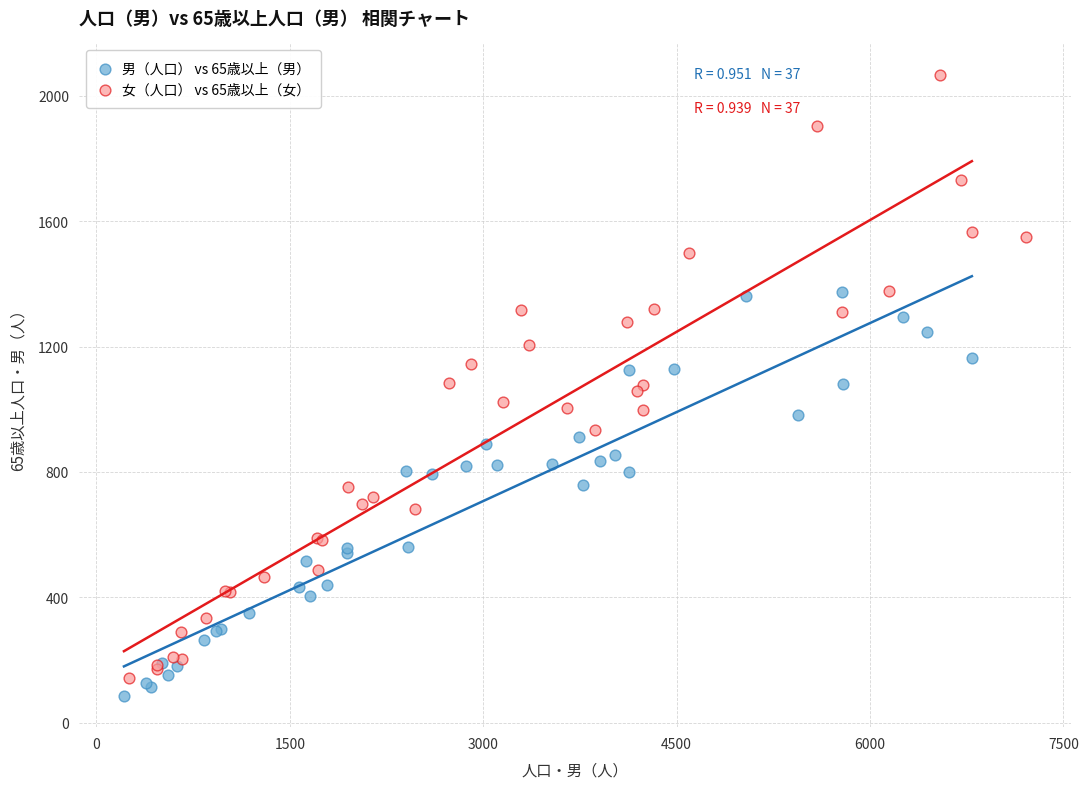

Which series reaches the maximum Y coordinate?

女（人口） vs 65歳以上（女）